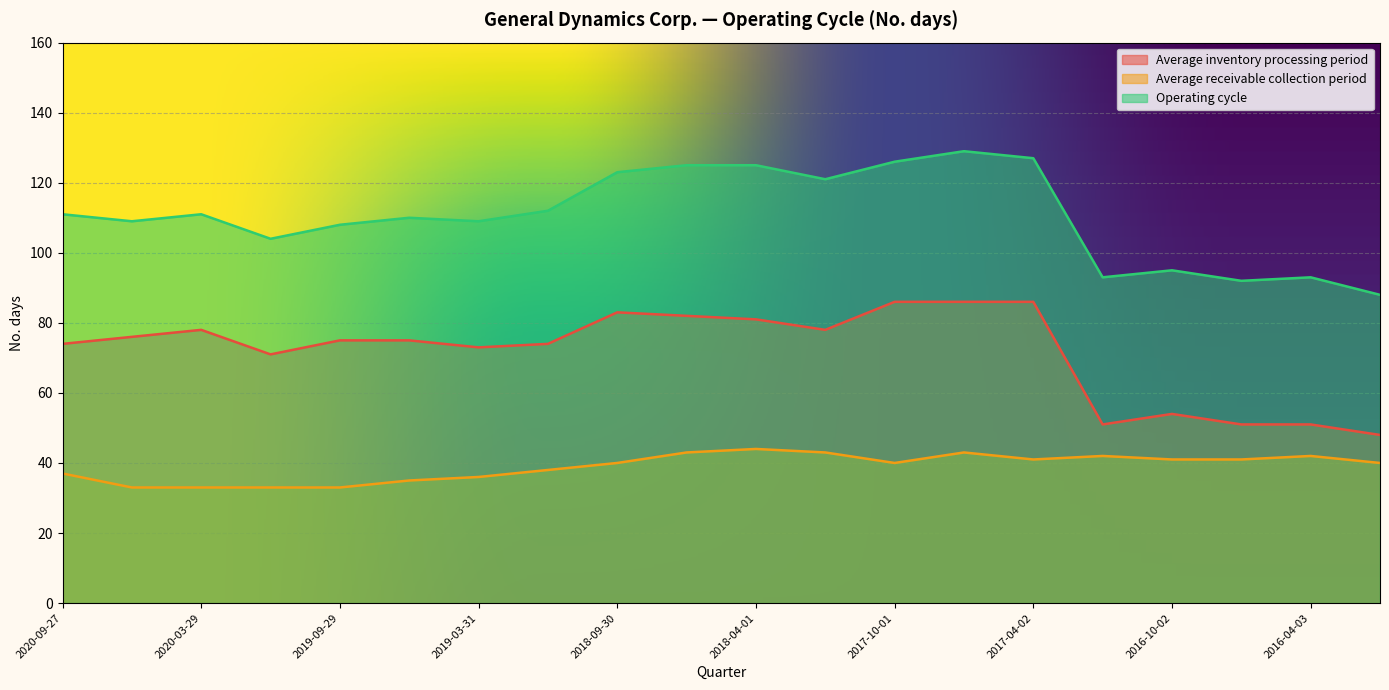

Where is the first local minimum for Operating cycle?

2020-06-28